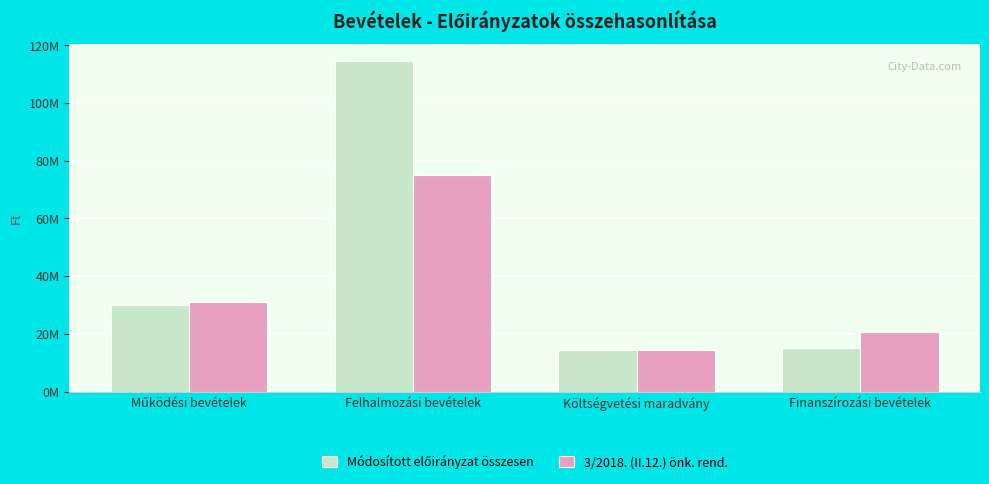

What is the total value across all series at Költségvetési maradvány?

29041060